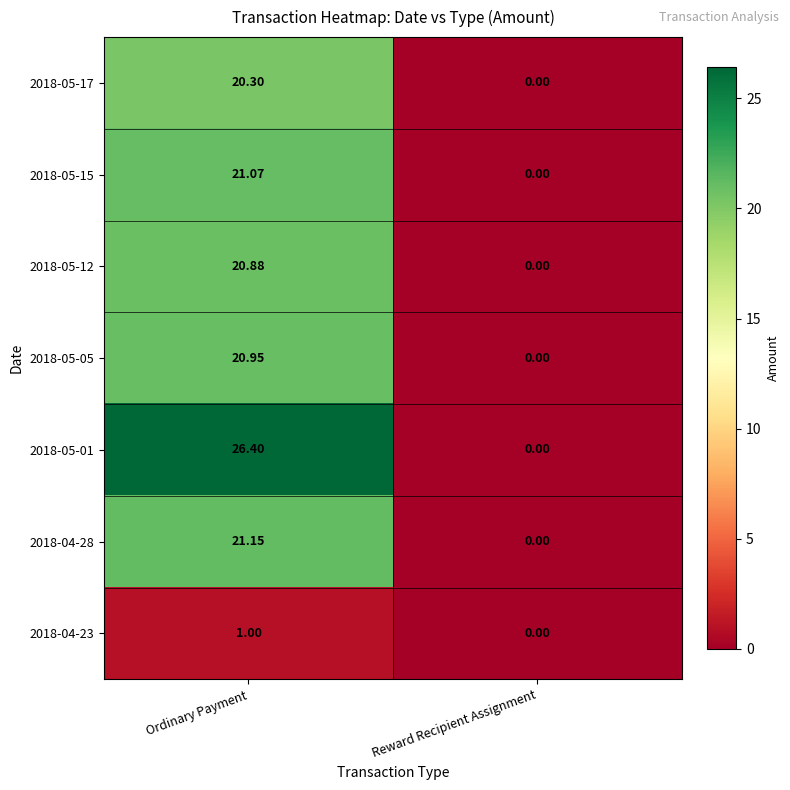

Is the value of 2018-05-12 at Reward Recipient Assignment greater than the value of 2018-05-05 at Ordinary Payment?

No